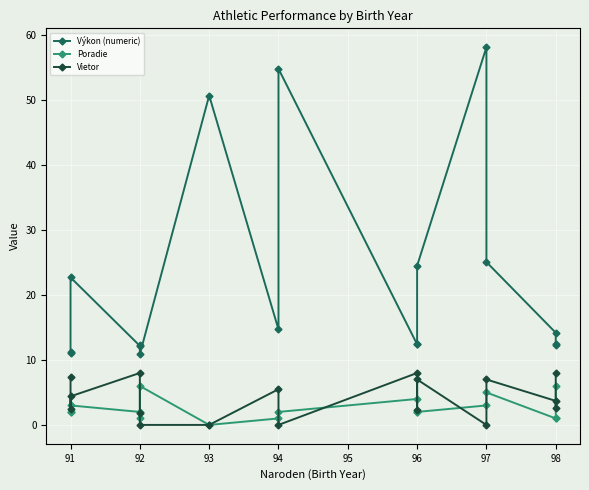

In Poradie, how many points are higher than both neighbors (excluding endpoints)?

4